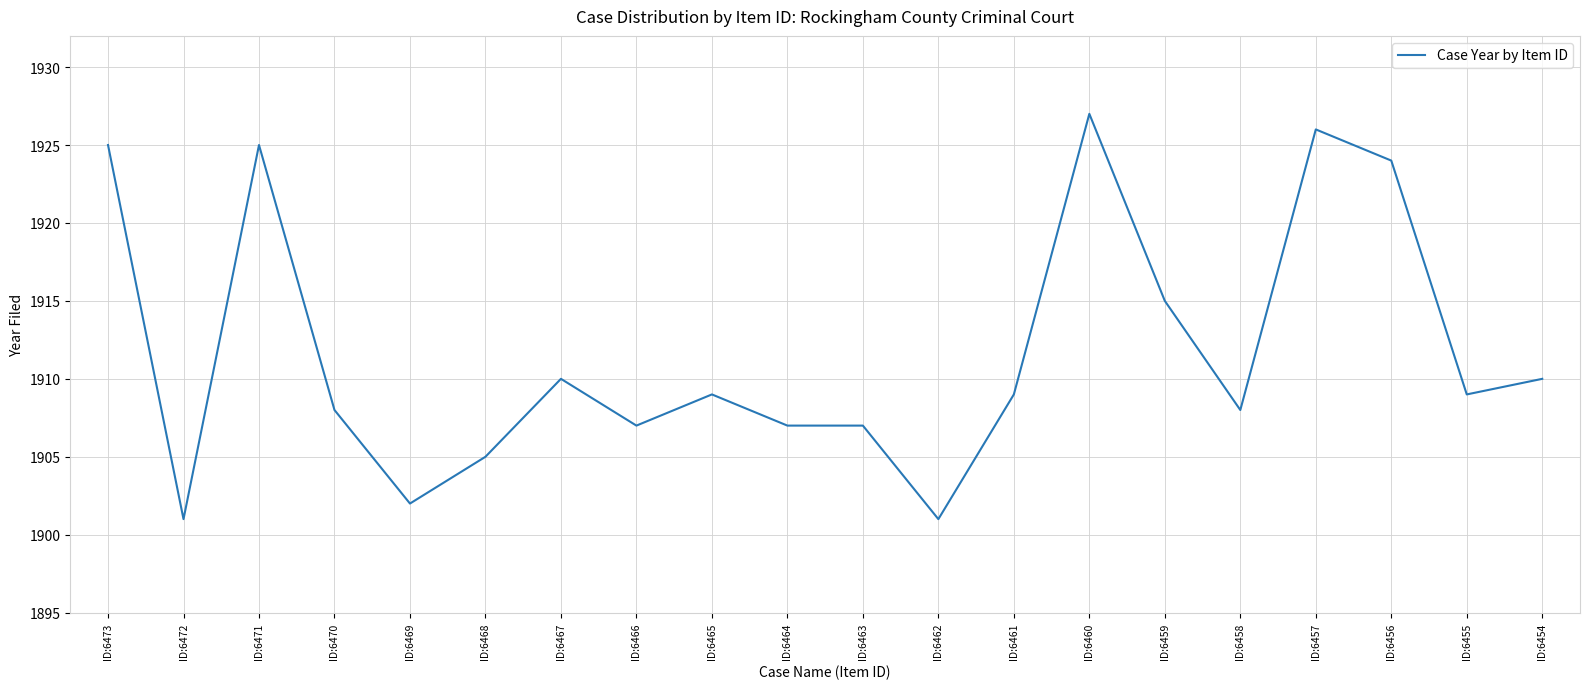

The chart shows a value of 1907 at ID:6464. True or false?

True